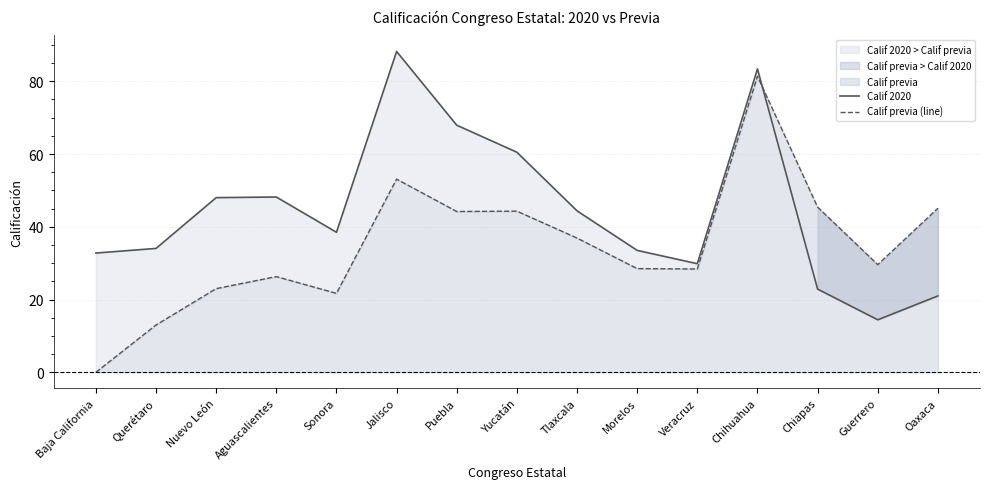

After their last crossing, which series has the higher values: Calif previa (line) or Calif 2020?

Calif previa (line)